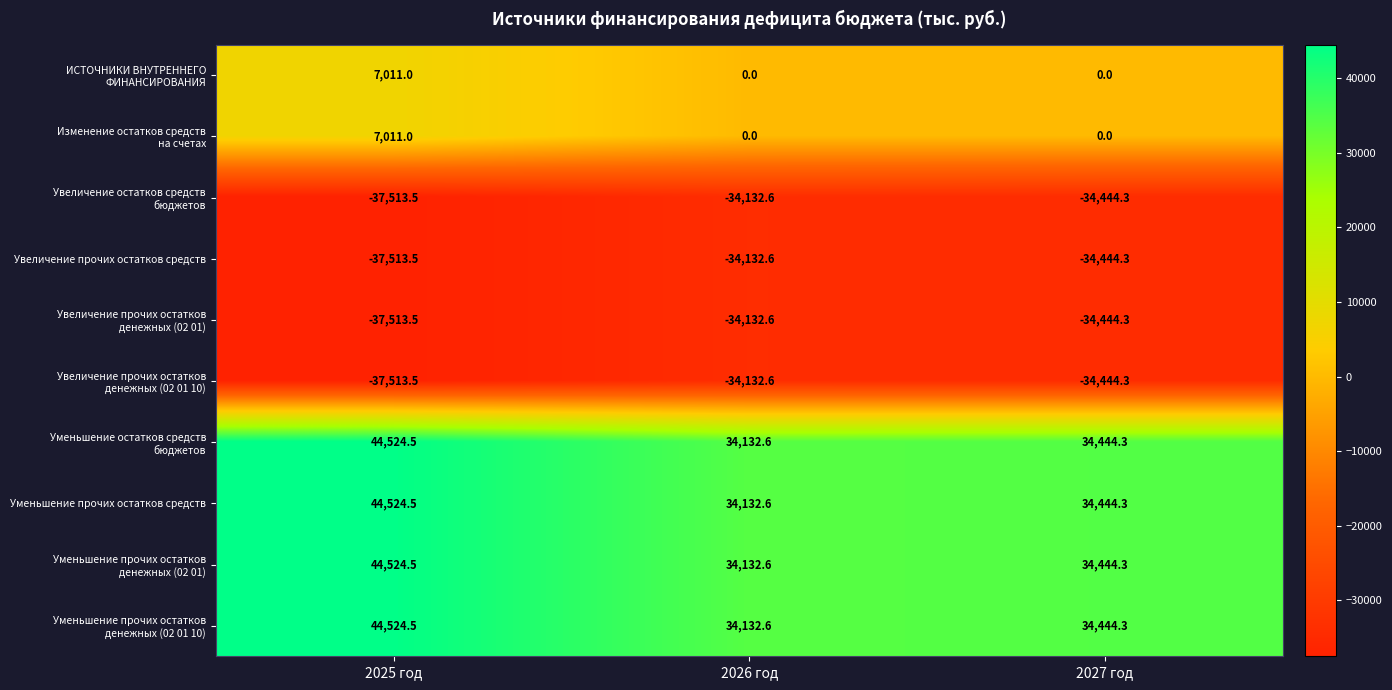

At which category is the sum across all series the highest?

2025 год